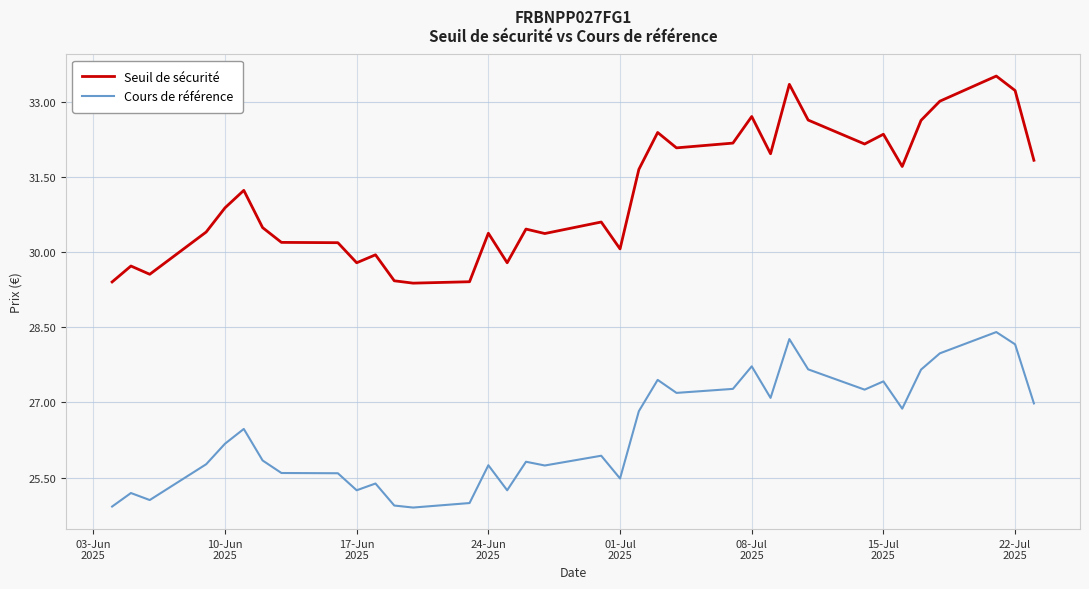

Rank the series by their maximum value, from highest to lowest.

Seuil de sécurité, Cours de référence